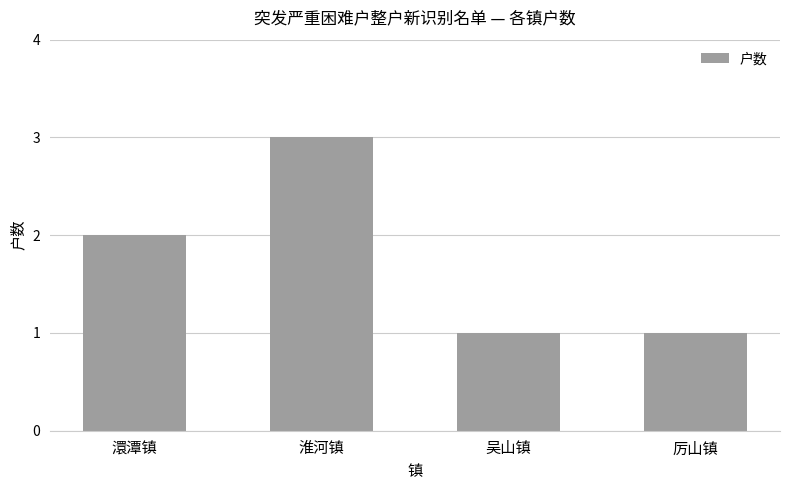

Are the bars grouped side by side (vs. stacked)?

No